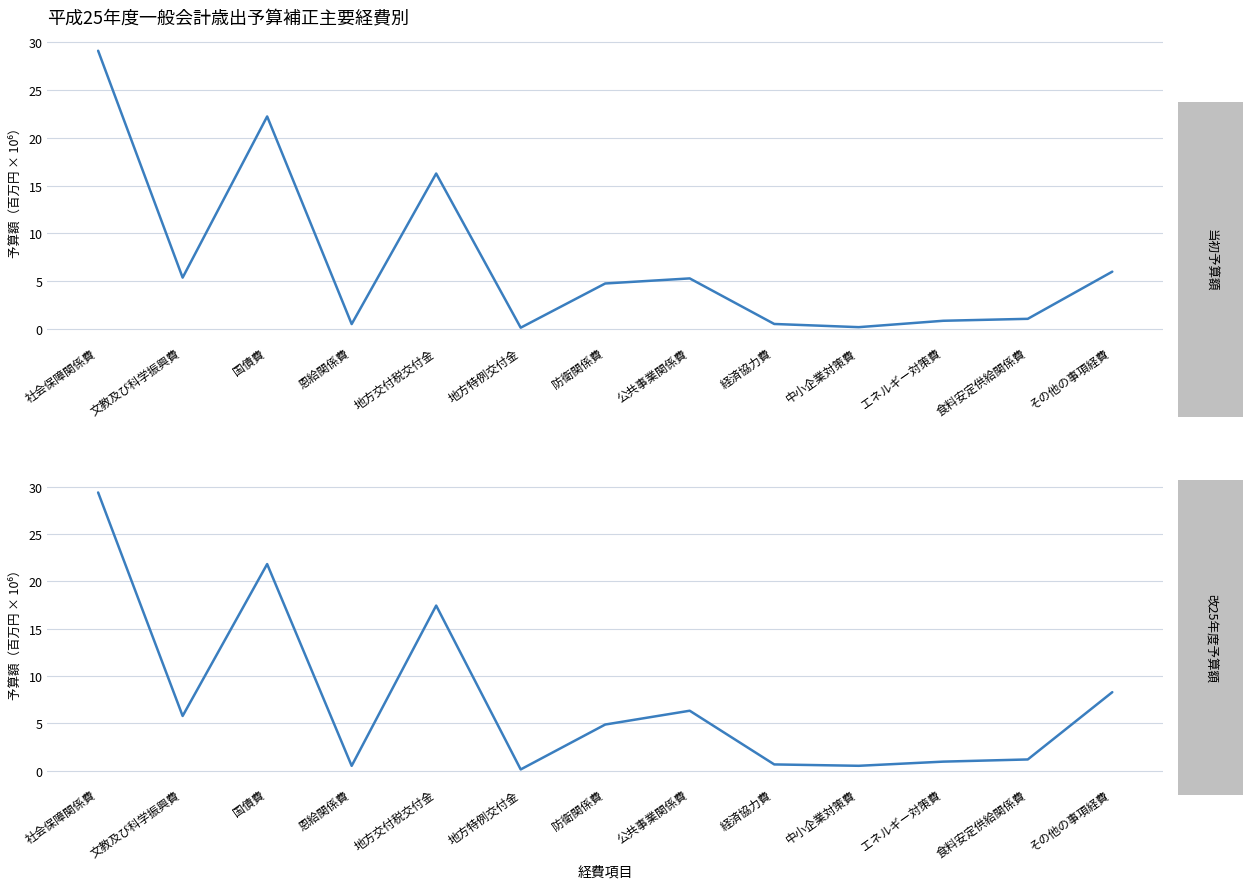

Count the number of data series in this chart.

2